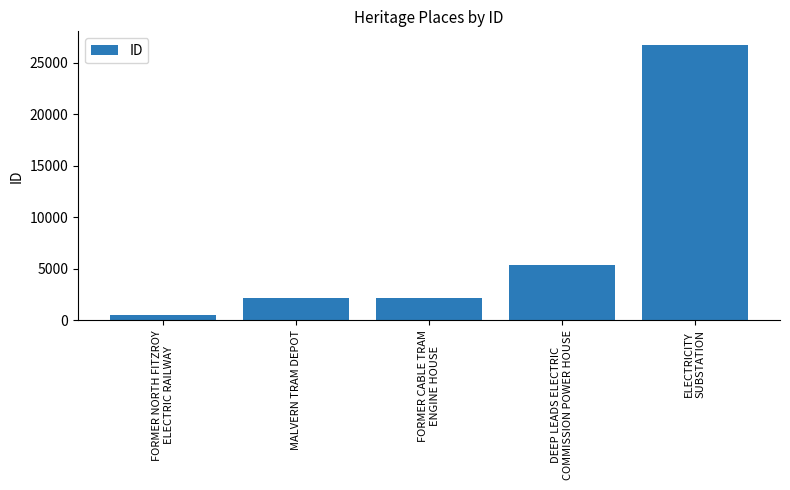

What is the greatest value displayed?

26729